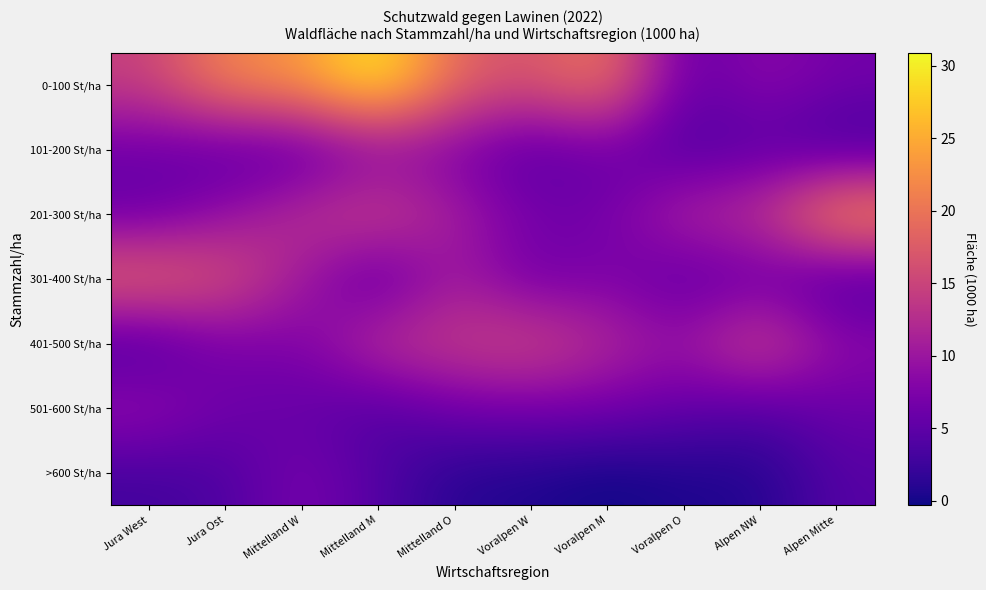

List the series in order of their peak value, lowest first.

>600 St/ha, 101-200 St/ha, 501-600 St/ha, 401-500 St/ha, 301-400 St/ha, 201-300 St/ha, 0-100 St/ha